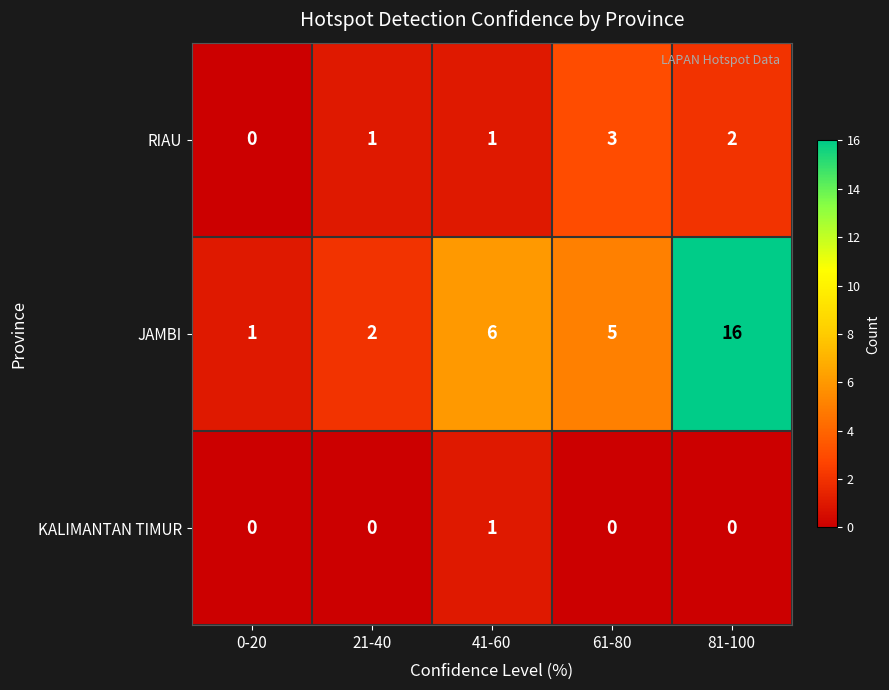

How many categories are shown in the chart?

5